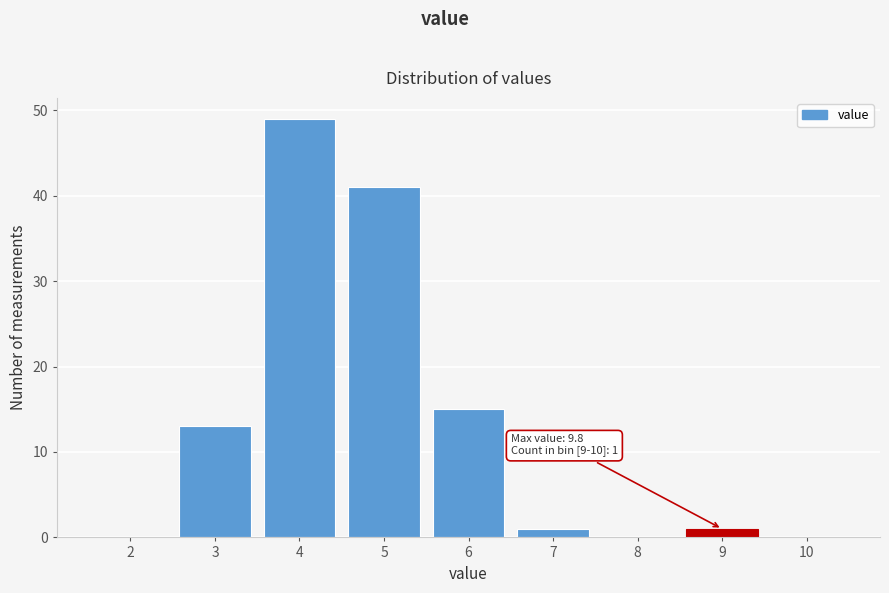

Reading left to right, transcribe all the data shown in this chart.

2=0	3=13	4=49	5=41	6=15	7=1	8=0	9=1	10=0